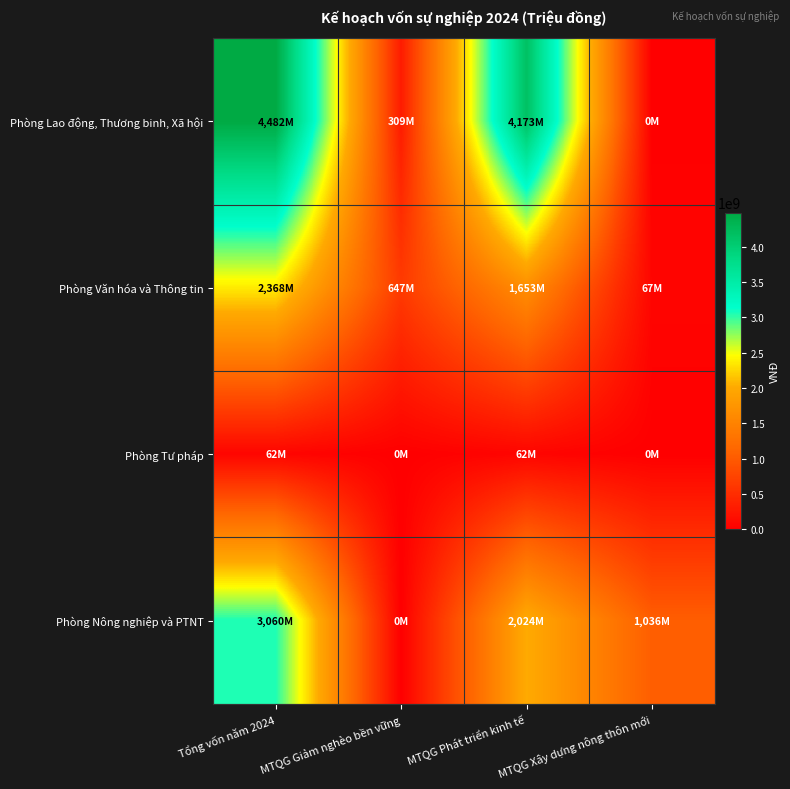

Reading left to right, transcribe all the data shown in this chart.

Phòng Lao động, Thương binh, Xã hội: Tổng vốn năm 2024=4481512500	MTQG Giảm nghèo bền vững=308725600	MTQG Phát triển kinh tế=4172786900	MTQG Xây dựng nông thôn mới=0
Phòng Văn hóa và Thông tin: Tổng vốn năm 2024=2367664200	MTQG Giảm nghèo bền vững=647288200	MTQG Phát triển kinh tế=1653023000	MTQG Xây dựng nông thôn mới=67353000
Phòng Tư pháp: Tổng vốn năm 2024=61920000	MTQG Giảm nghèo bền vững=0	MTQG Phát triển kinh tế=61920000	MTQG Xây dựng nông thôn mới=0
Phòng Nông nghiệp và PTNT: Tổng vốn năm 2024=3059681525	MTQG Giảm nghèo bền vững=0	MTQG Phát triển kinh tế=2023844800	MTQG Xây dựng nông thôn mới=1035836725